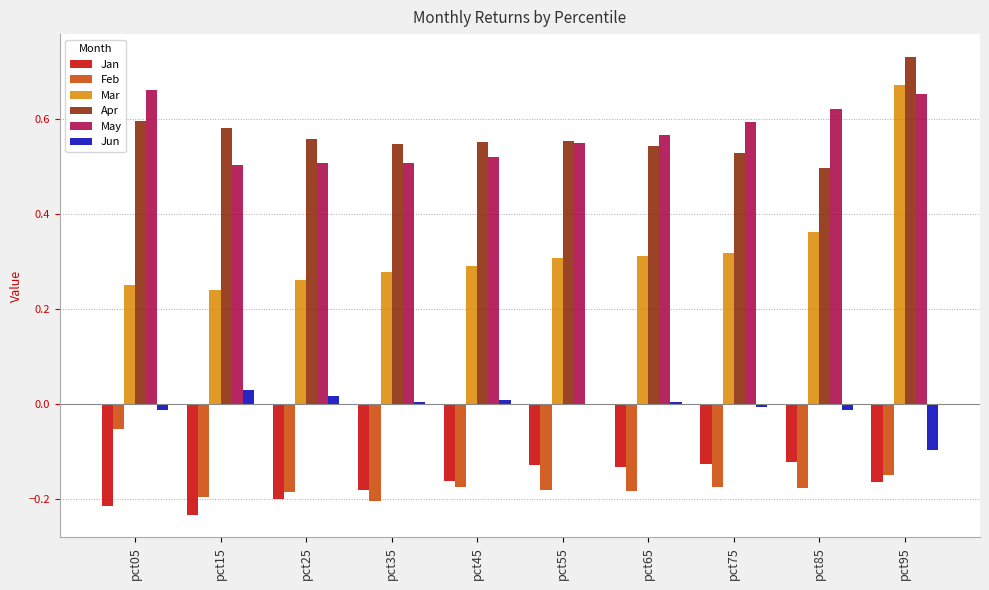

Is the value of Jan at pct05 greater than the value of Jun at pct35?

No